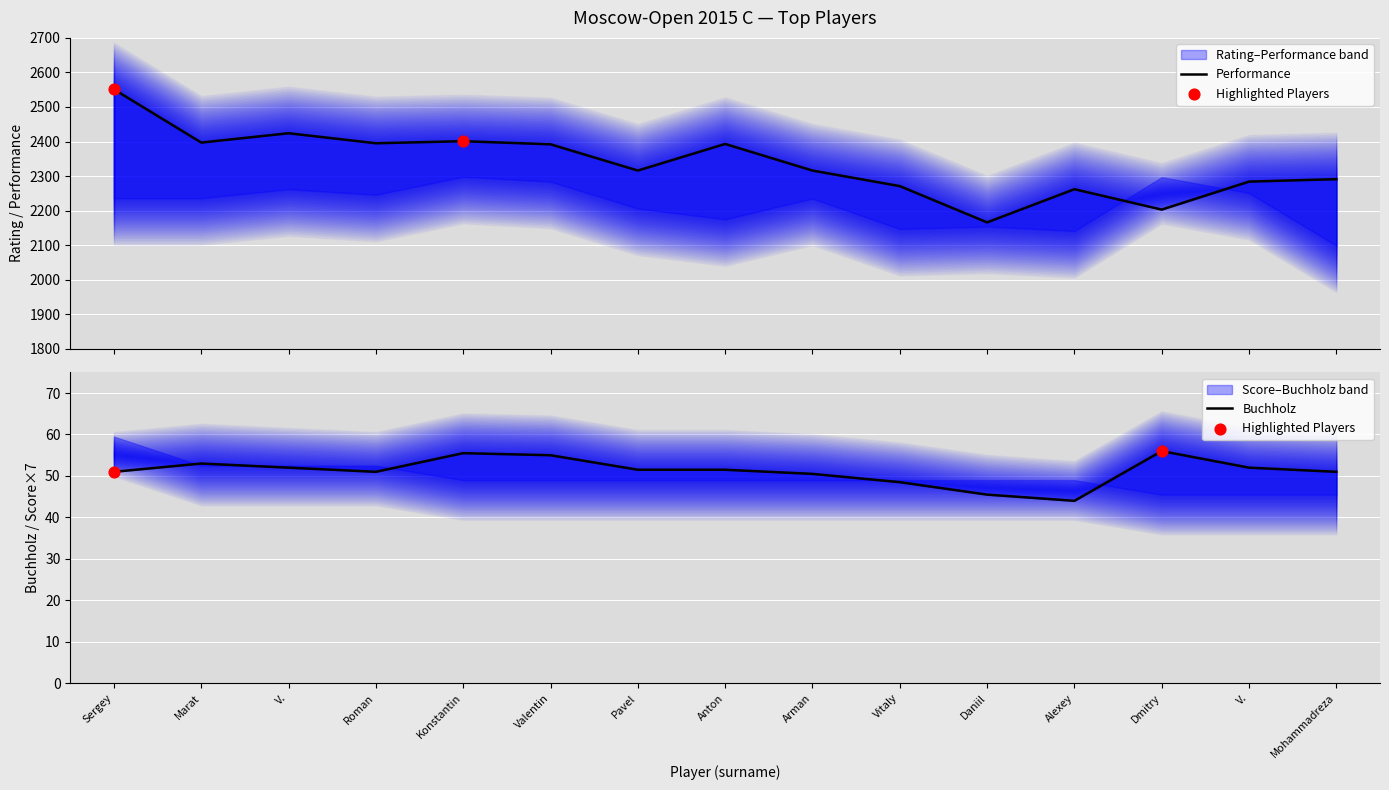

Which series contains the highest Y value?

Performance